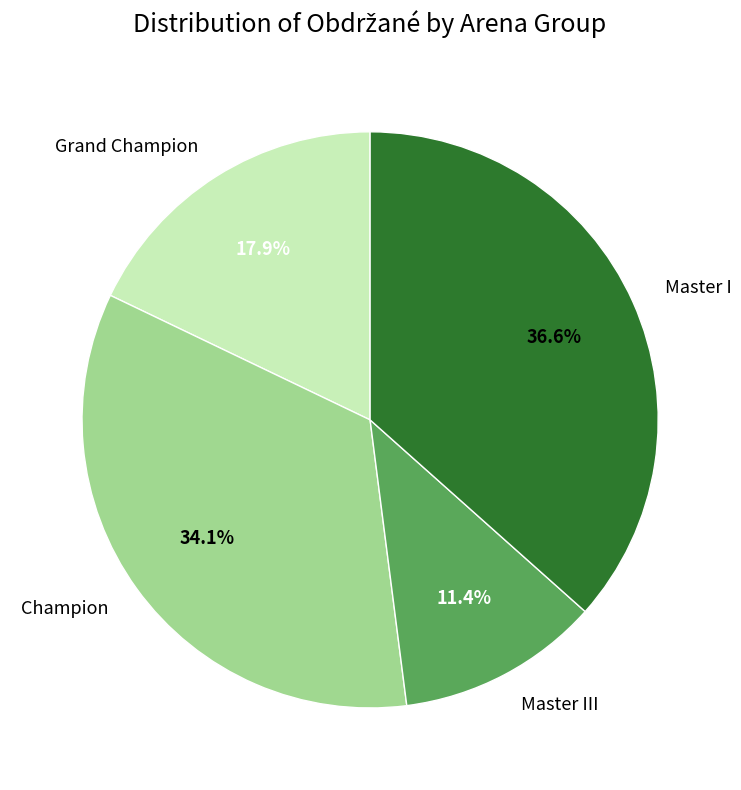

Count the number of slices in the pie.

4